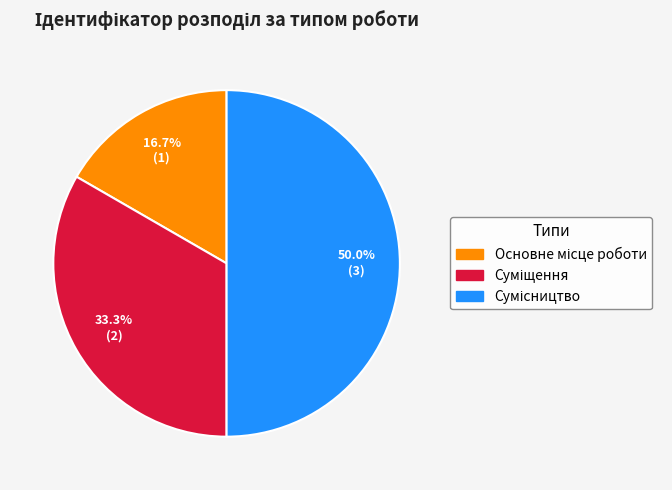

How many slices are in this pie chart?

3